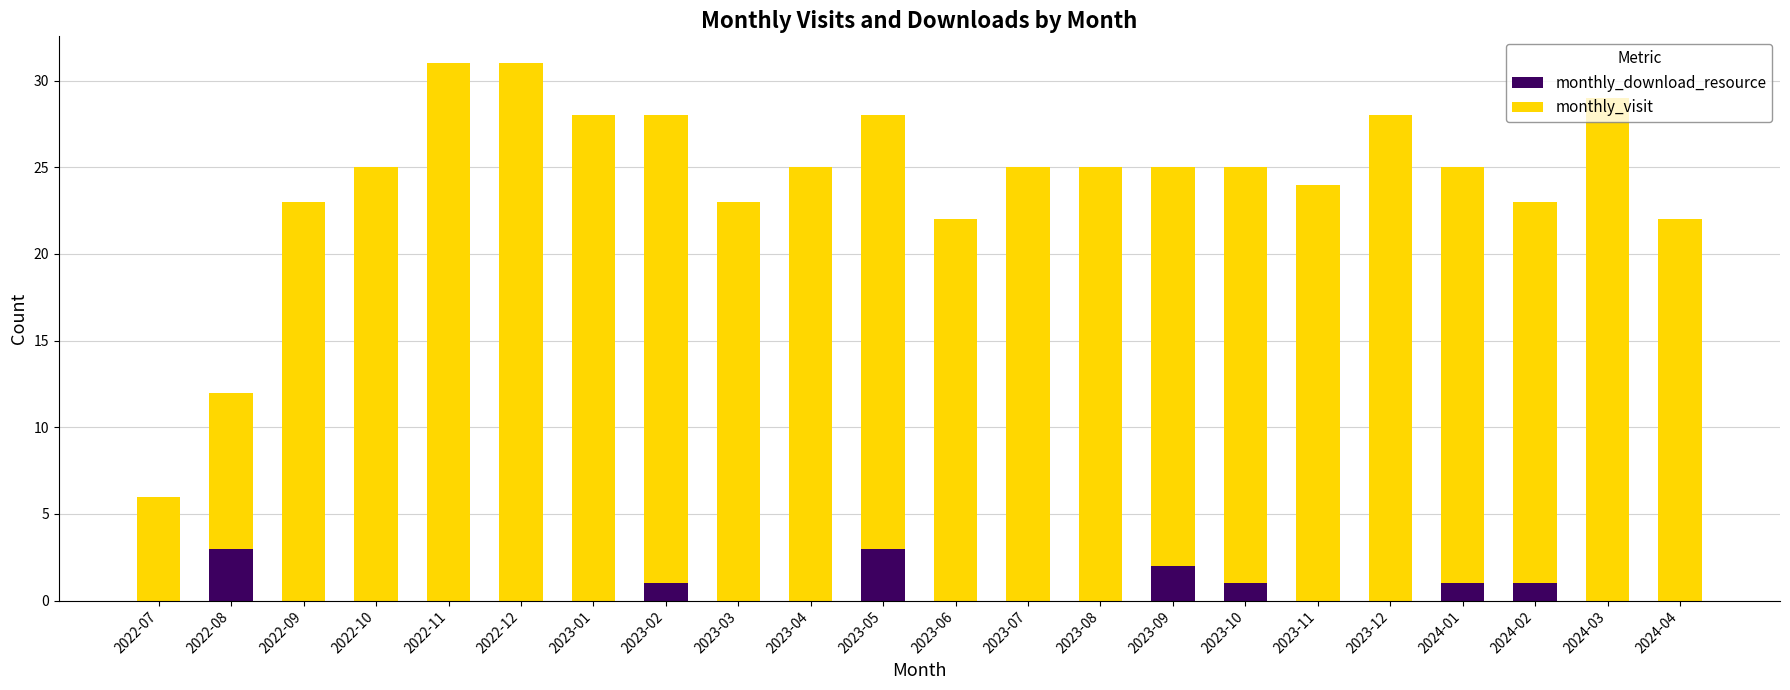

What is the sum of the monthly_download_resource values at 2023-10 and 2023-09?

3